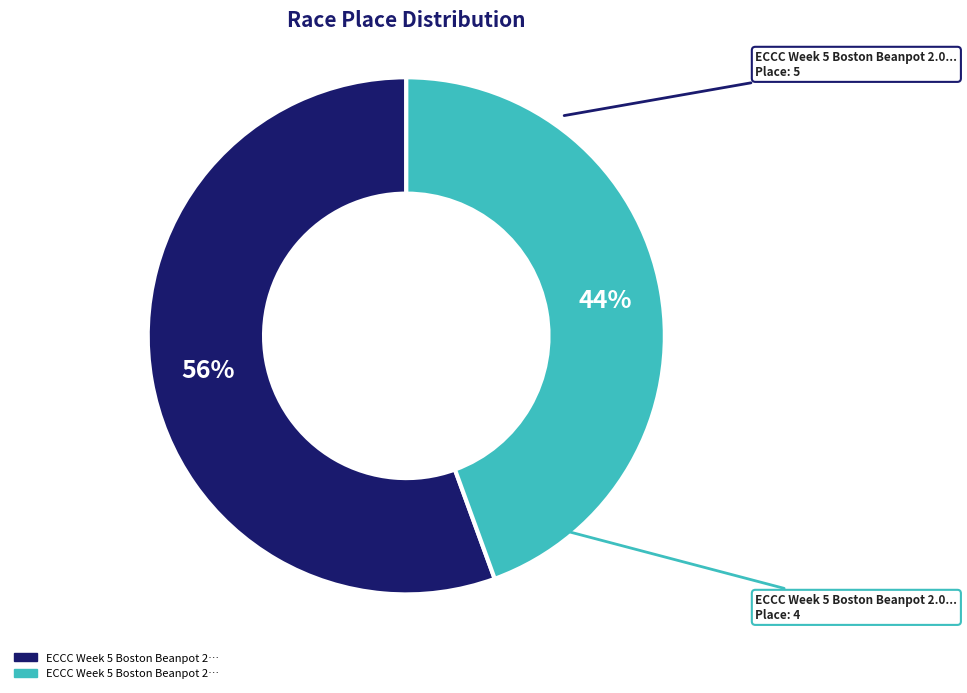

How many segments does this pie chart have?

2